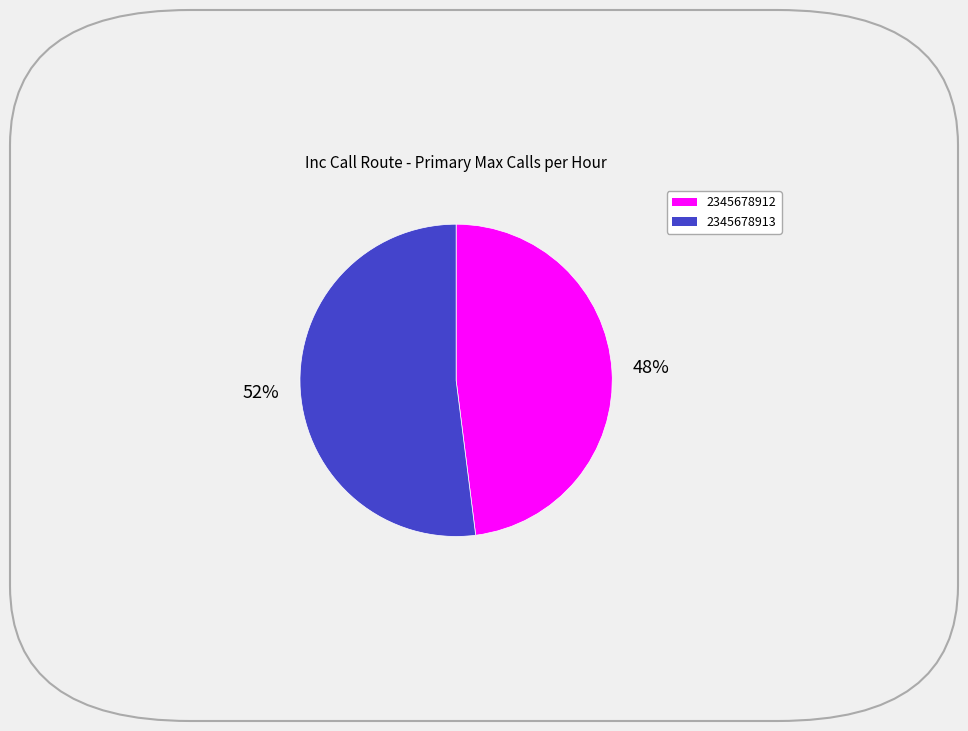

True or false: 2345678912 accounts for 40% of the total.

False